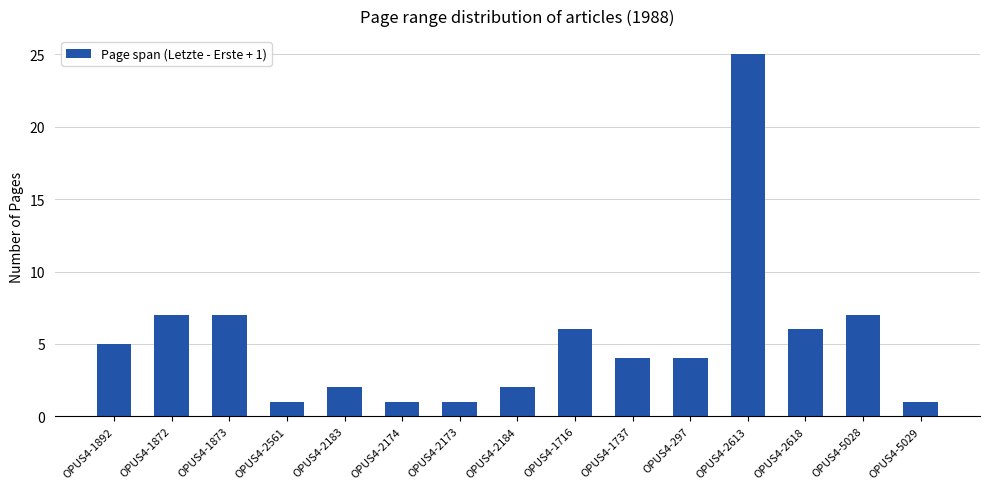

What is the difference between the values at OPUS4-2174 and OPUS4-2184?

1